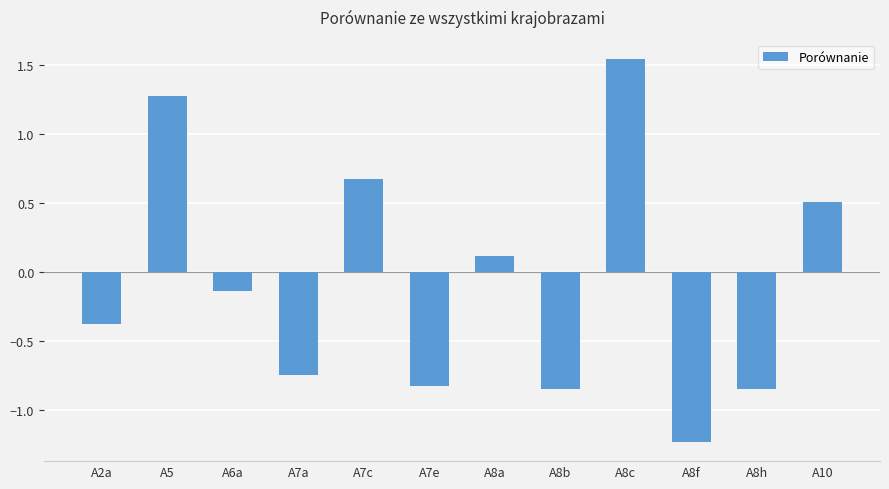

How many bars are there in total?

12